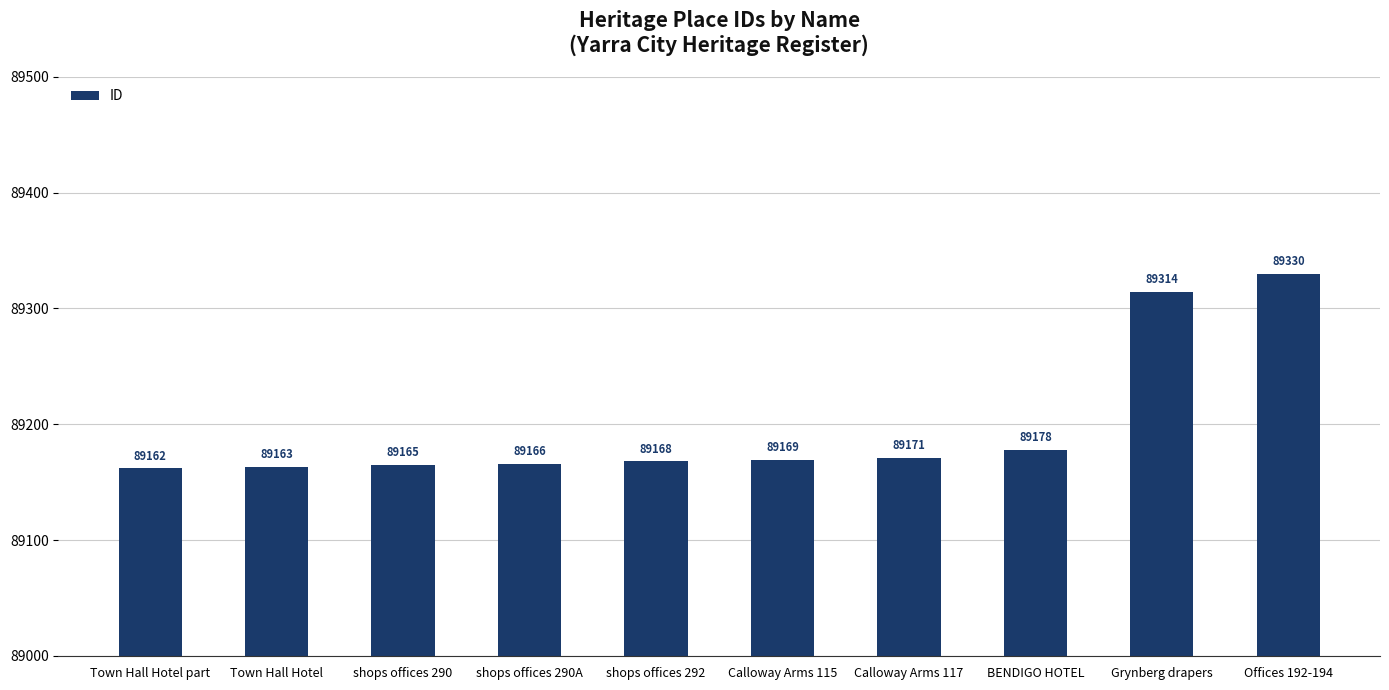

Which category has the highest value across all series?

Offices 192-194